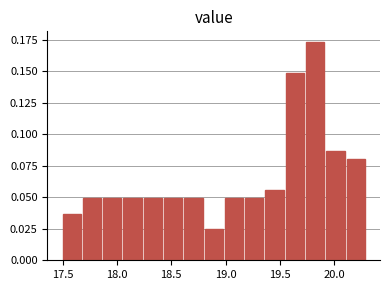

Around what value on the x-axis is the tallest bar? Give the approximate position of its centre, as read against the axis.

19.80